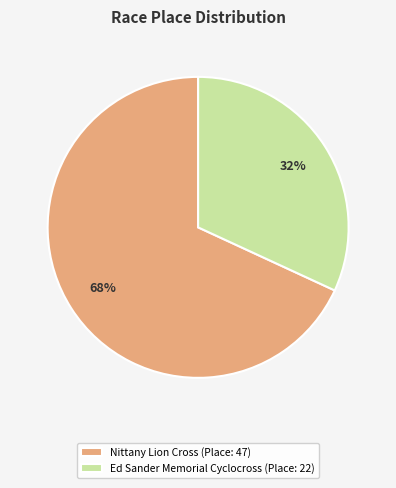

Rank the categories by value from lowest to highest.

Ed Sander Memorial Cyclocross, Nittany Lion Cross